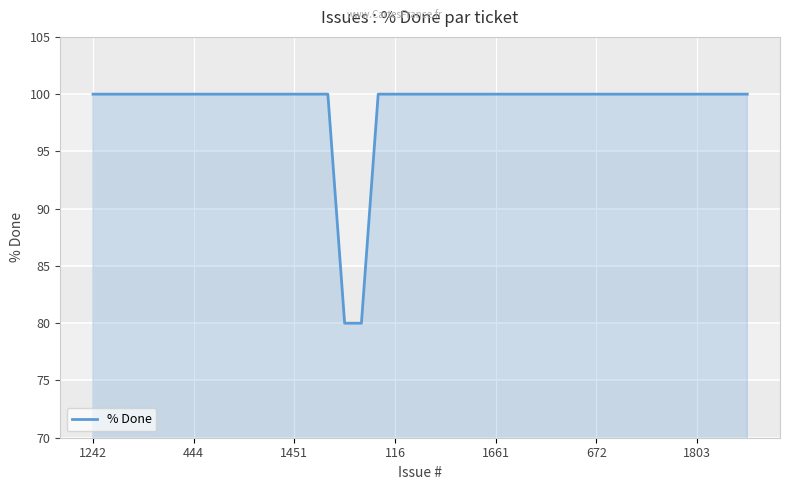

What is the smallest value displayed?

80